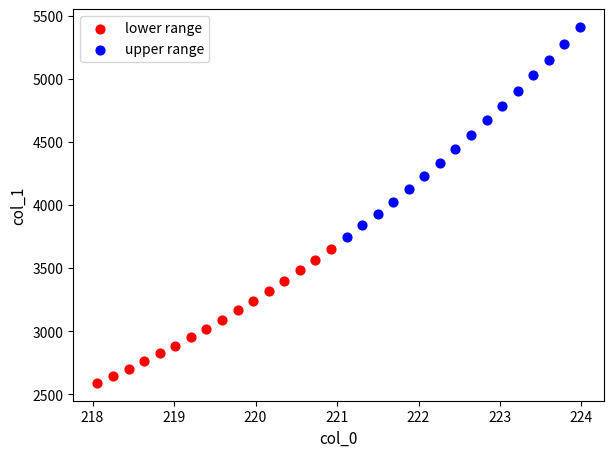

Which series reaches the maximum Y coordinate?

upper range